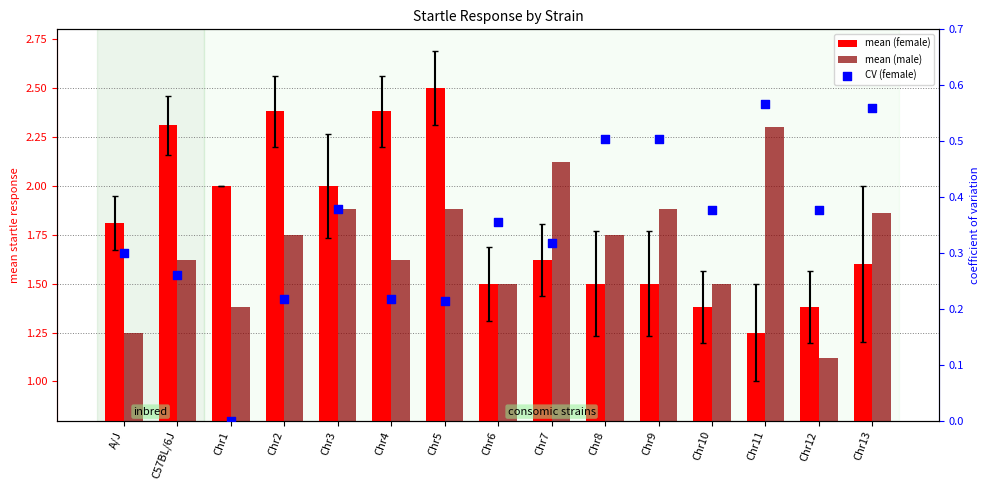

Which series reaches the minimum Y coordinate?

CV (female)